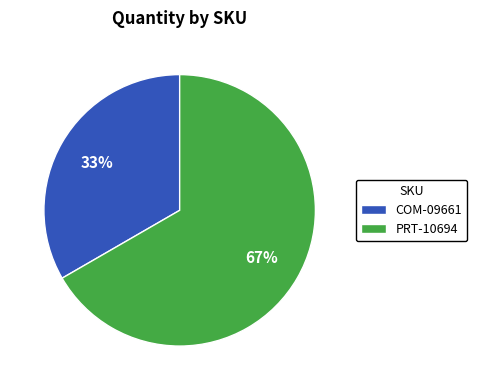

How many segments does this pie chart have?

2